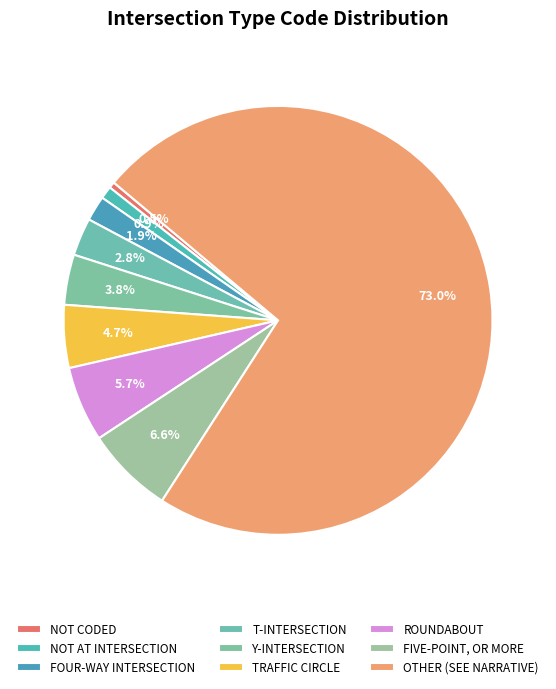

Is there a majority slice in this chart?

Yes